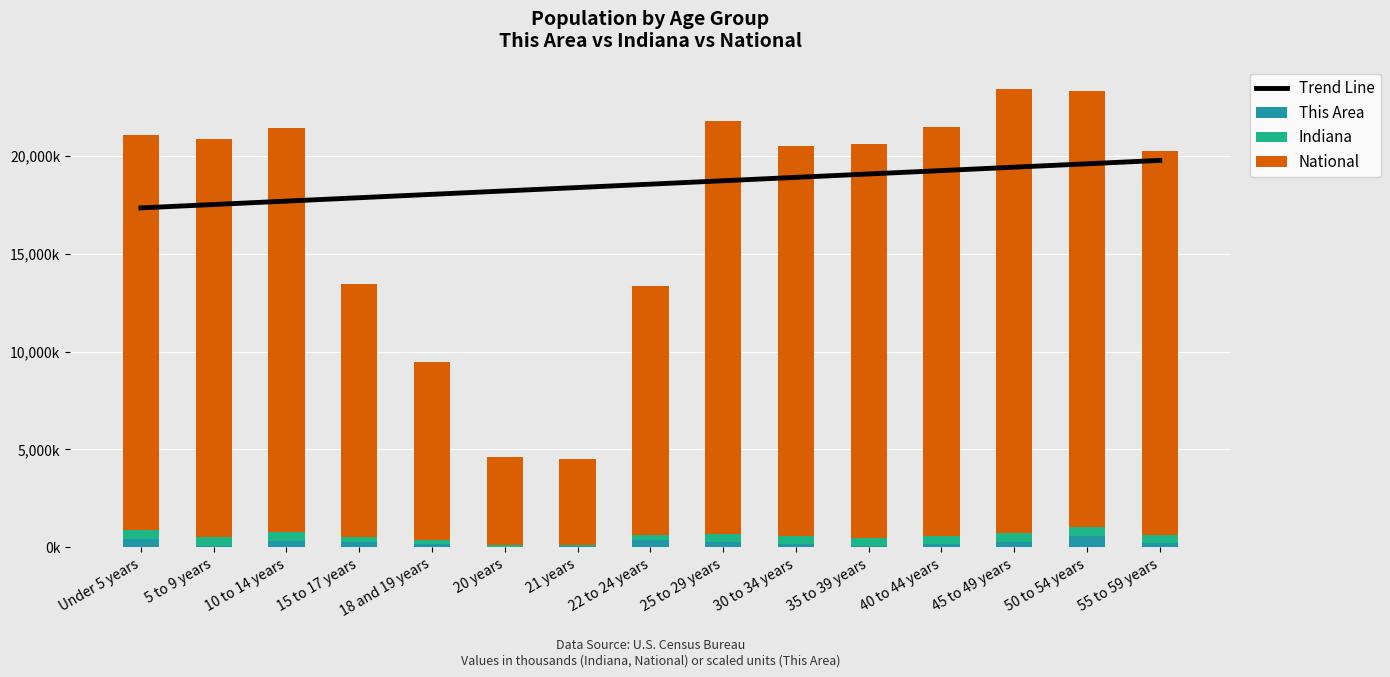

How many data points in Indiana are above 418?

8